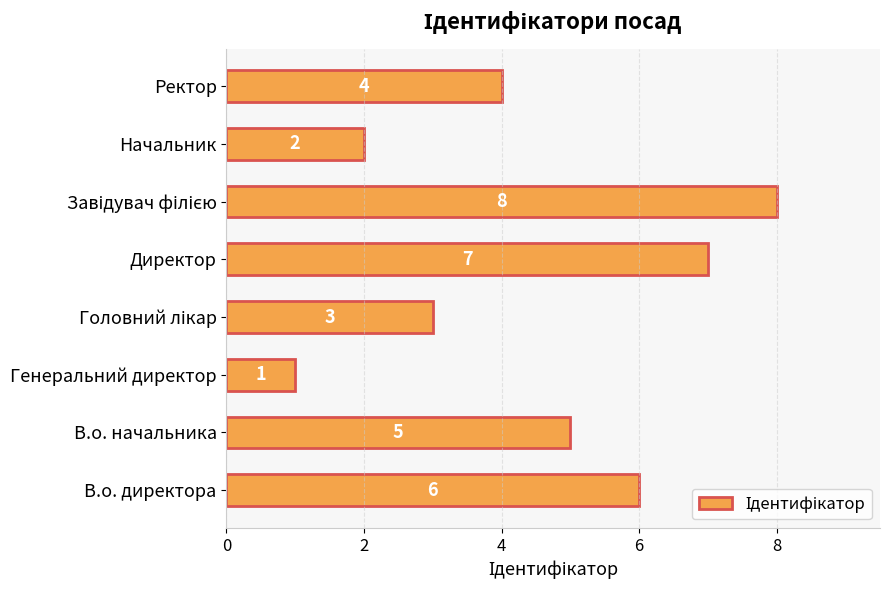

Reading bottom to top, list all the values displayed in this chart.

6	5	1	3	7	8	2	4